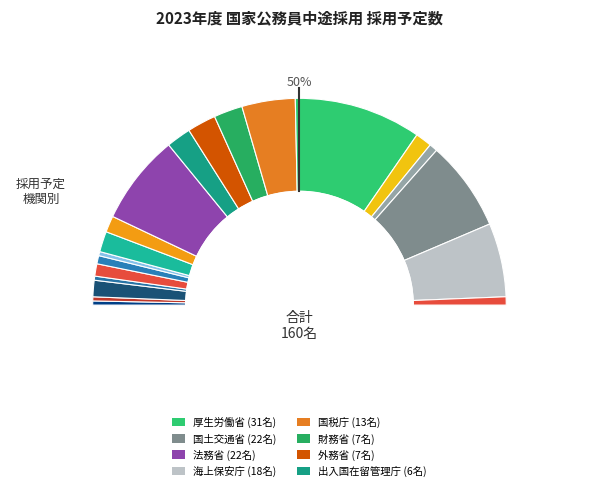

Which has a higher value, 国土交通省 or 海上保安庁?

国土交通省